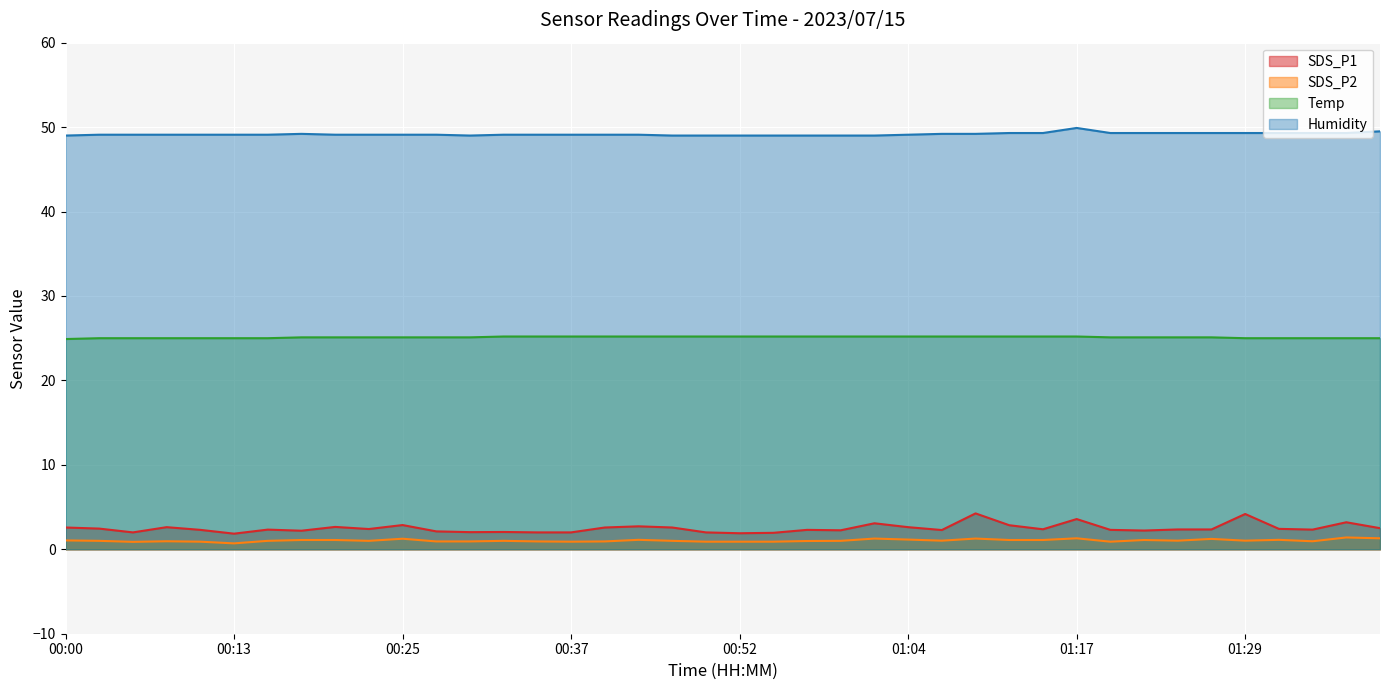

What are all the series names shown in the legend?

SDS_P1, SDS_P2, Temp, Humidity